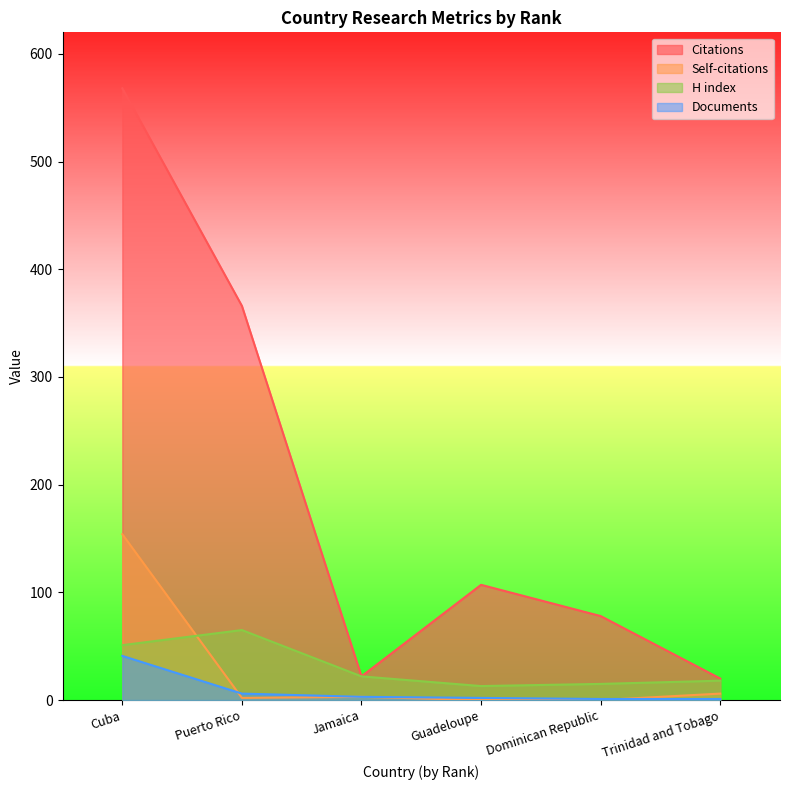

Reading left to right, extract all data points from this chart.

Citations: Cuba=568	Puerto Rico=366	Jamaica=22	Guadeloupe=107	Dominican Republic=78	Trinidad and Tobago=20
H index: Cuba=51	Puerto Rico=65	Jamaica=22	Guadeloupe=13	Dominican Republic=15	Trinidad and Tobago=18
Documents: Cuba=41	Puerto Rico=6	Jamaica=3	Guadeloupe=2	Dominican Republic=1	Trinidad and Tobago=1
Citable documents: Cuba=154	Puerto Rico=2	Jamaica=3	Guadeloupe=0	Dominican Republic=0	Trinidad and Tobago=6